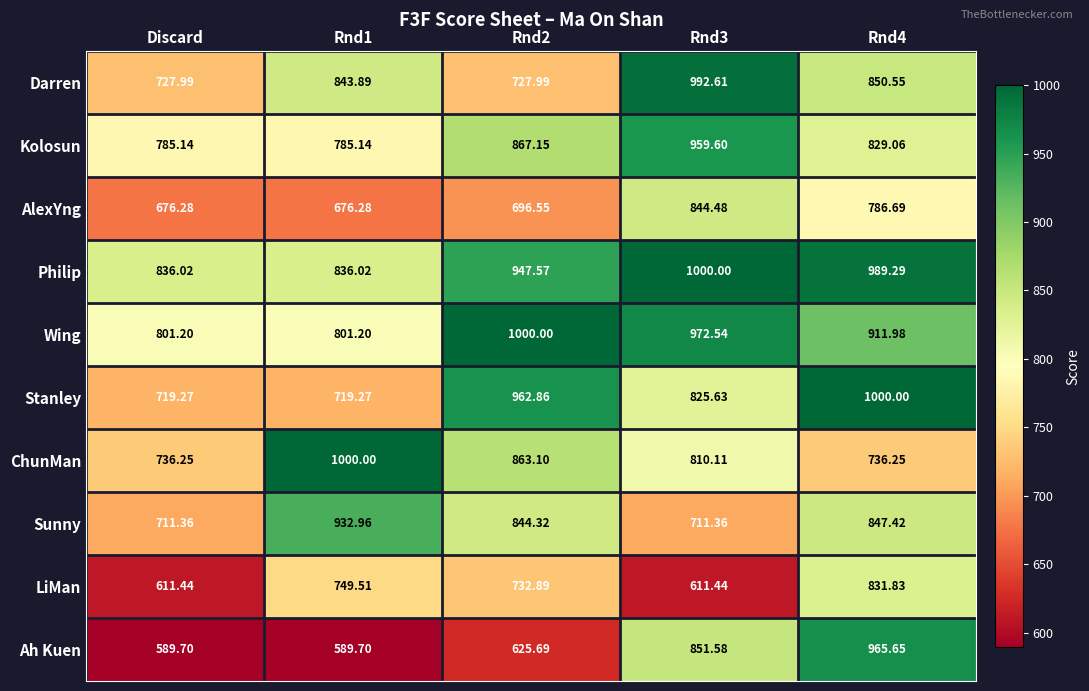

Which series has the largest total across all categories?

Philip